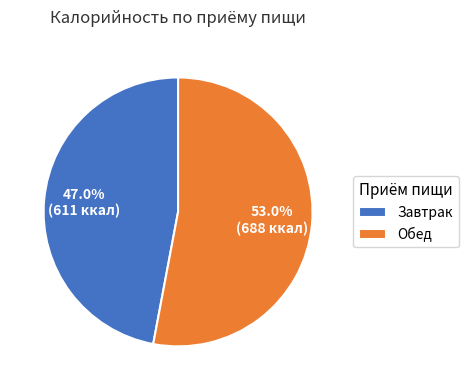

Rank the categories by value from highest to lowest.

Обед, Завтрак